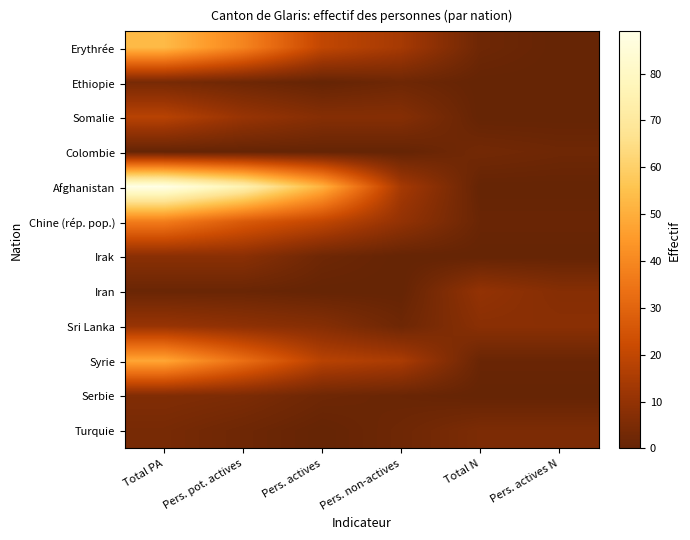

Rank the series at Pers. actives from lowest to highest value.

Ethiopie, Colombie, Iran, Turquie, Irak, Serbie, Somalie, Sri Lanka, Syrie, Erythrée, Chine (rép. pop.), Afghanistan